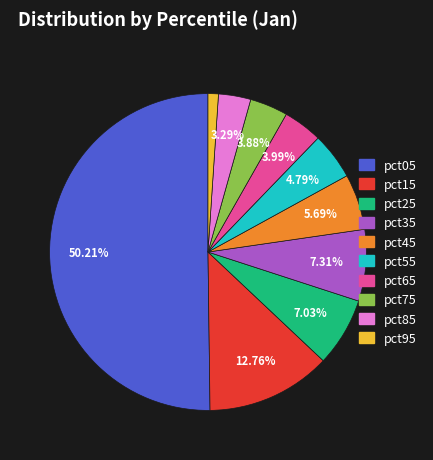

Combined, what portion of the pie is pct85 and pct05?

53.5%